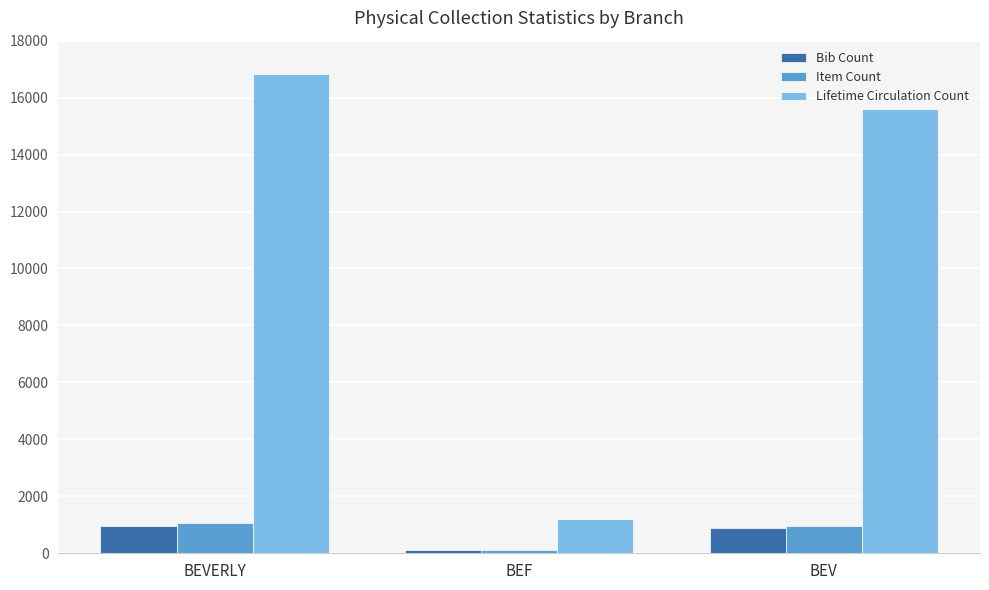

What is the maximum value shown in the chart?

16821